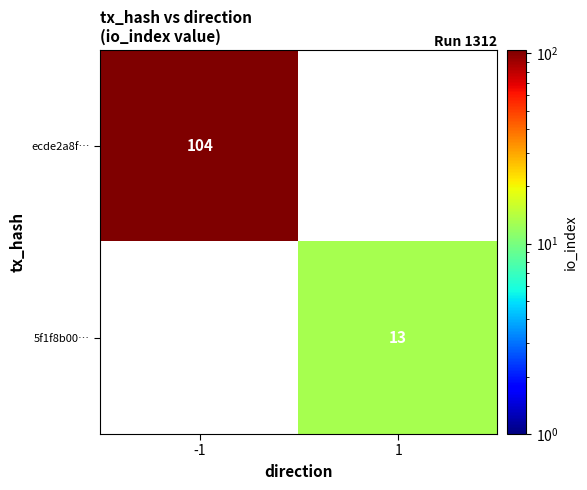

The value of ecde2a8f… at -1 is 104. True or false?

True